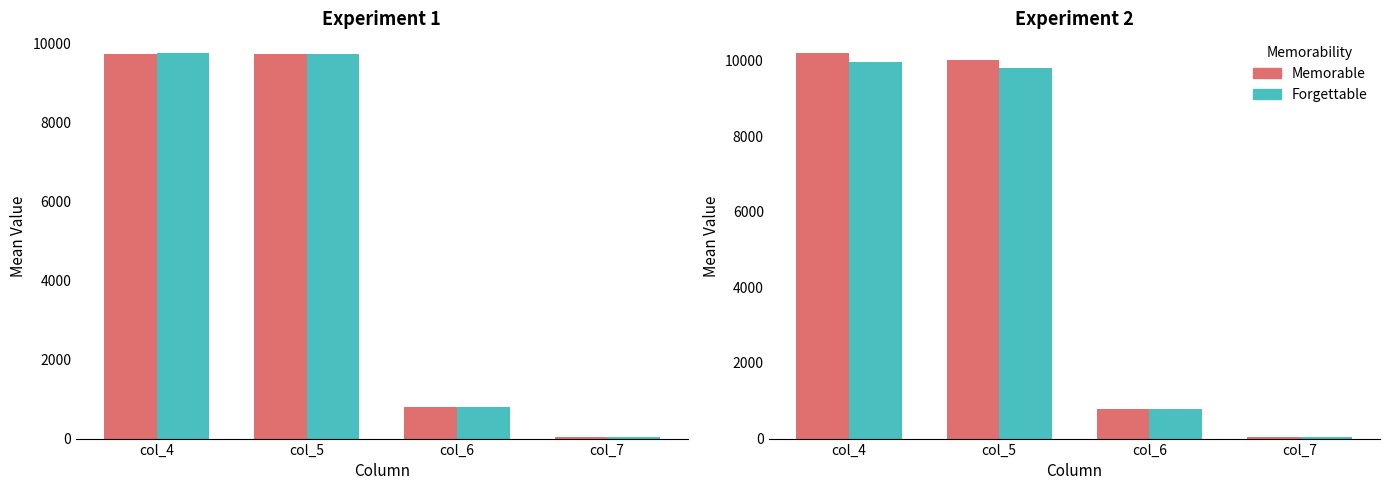

What is the difference between the Forgettable values at col_5 and col_4?

145.1